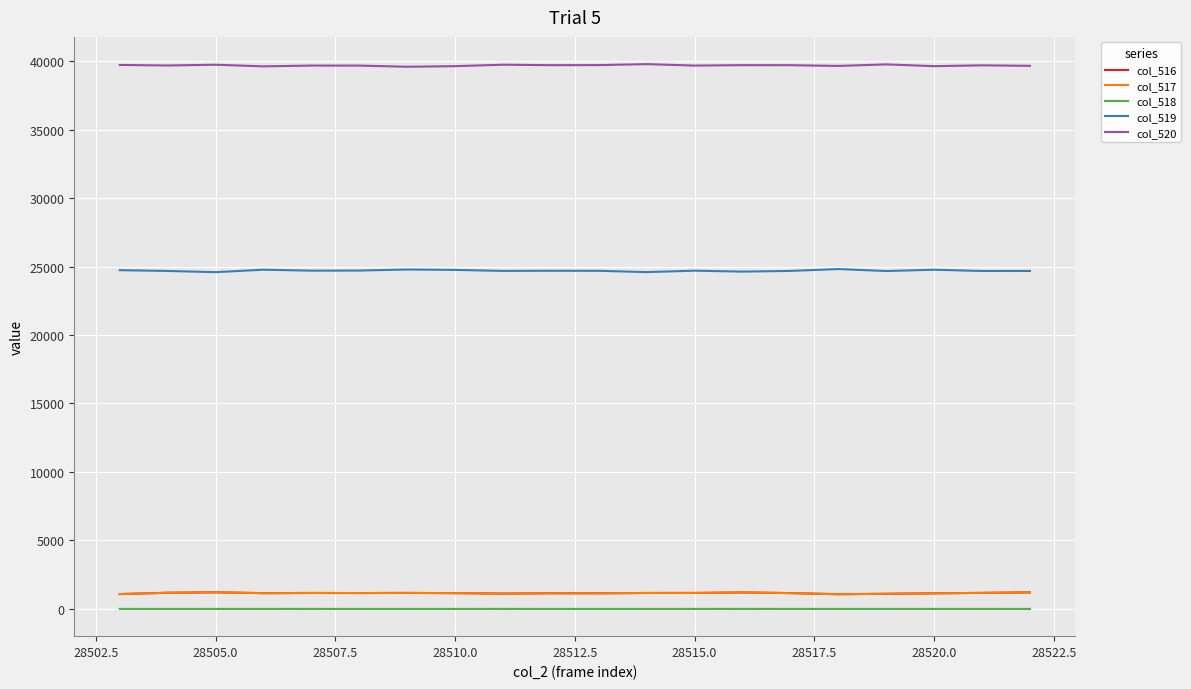

What is the lowest value of the col_520 series?

39586